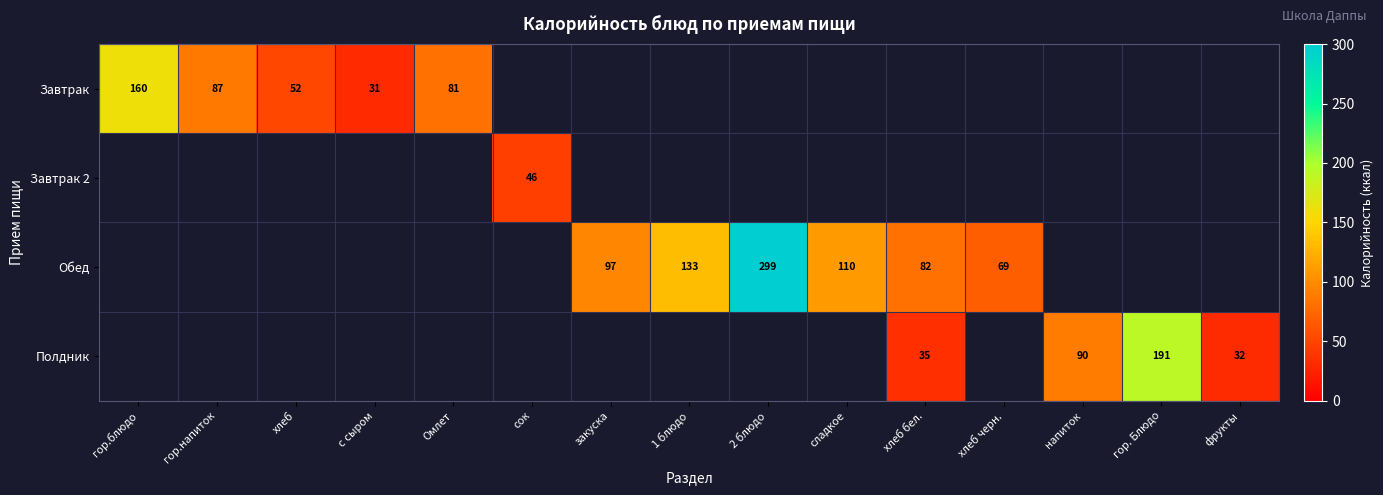

Is it true that Обед equals 299 at 2 блюдо?

True